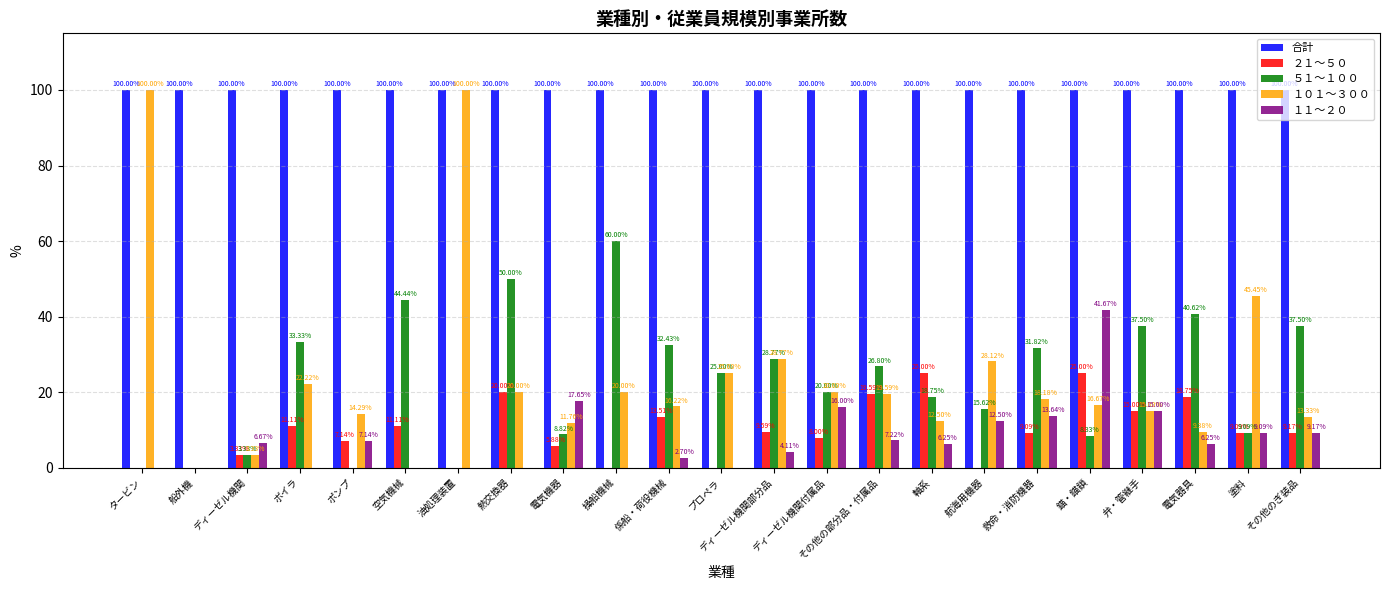

What is the greatest value displayed?

100.0